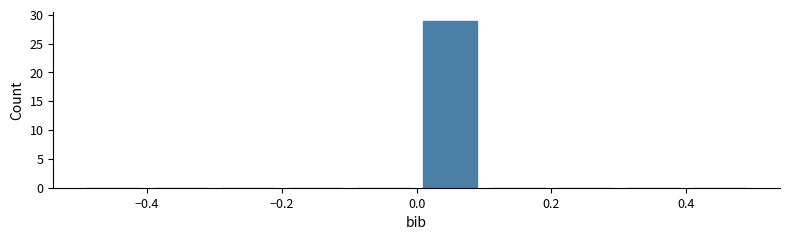

What is the height of the bar covering 0.0 to 0.1 on the x-axis? The values are not printed on the chart, so give them approximately, as read against the axis.

29